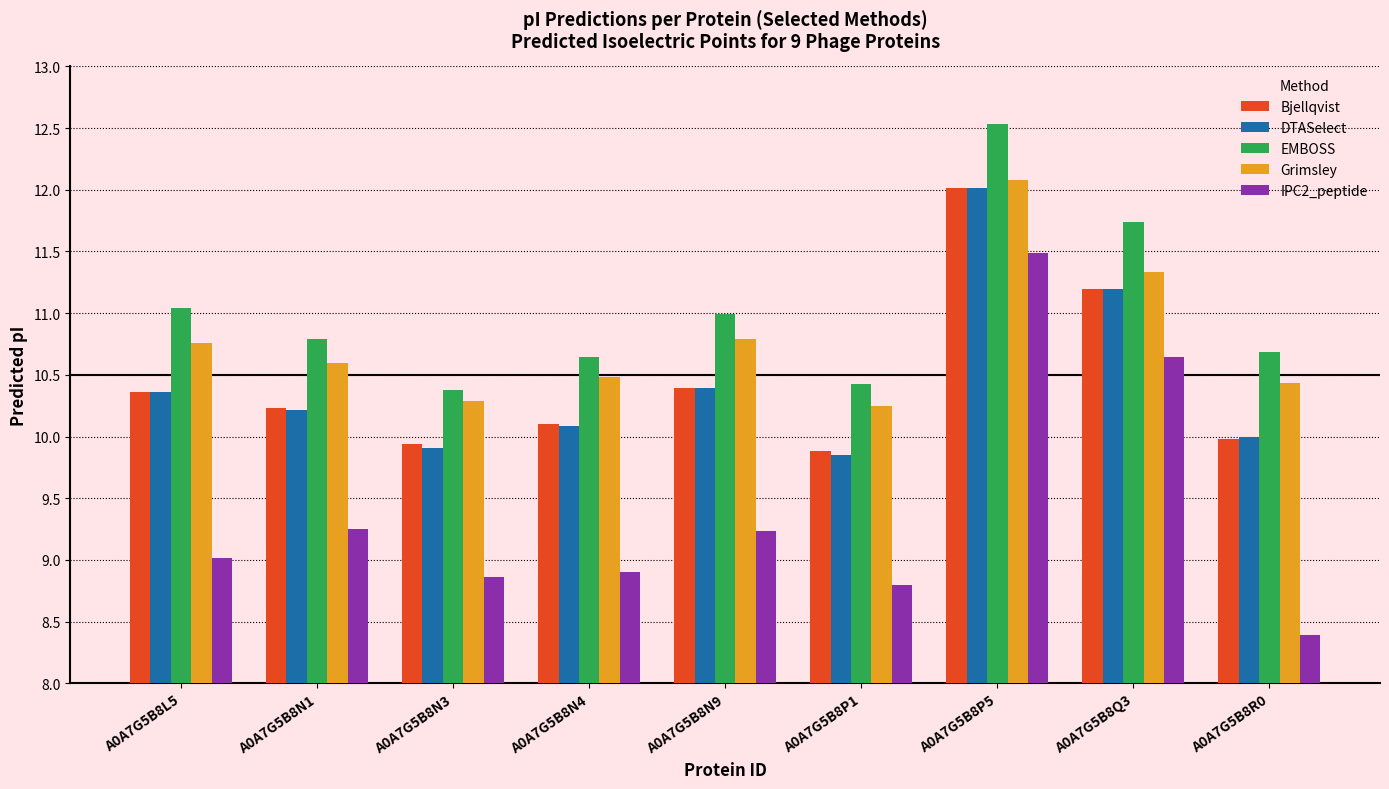

What is the label of the 3rd bar from the left?

A0A7G5B8N3